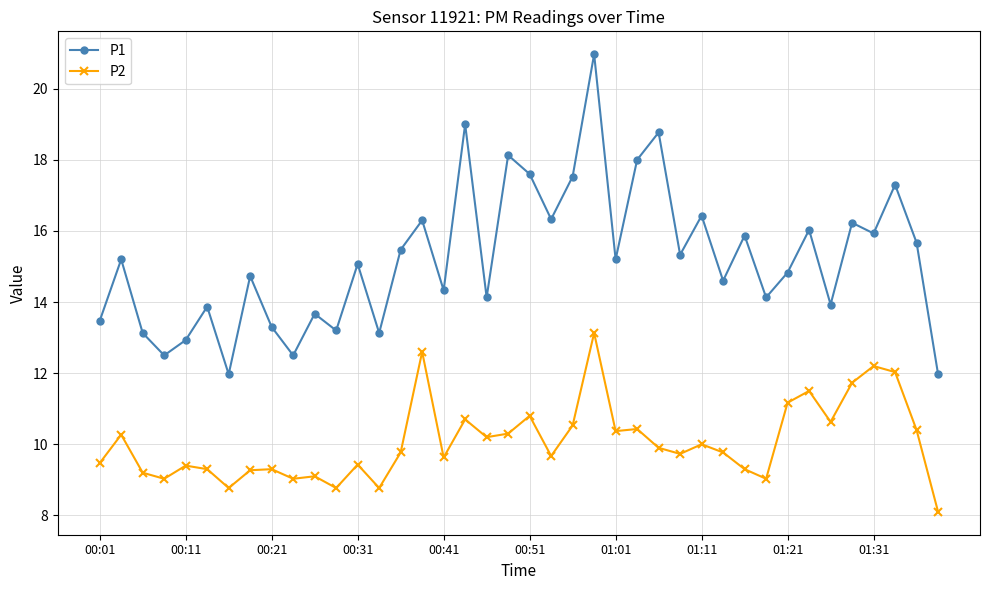

Which series has the widest spread of values?

P1